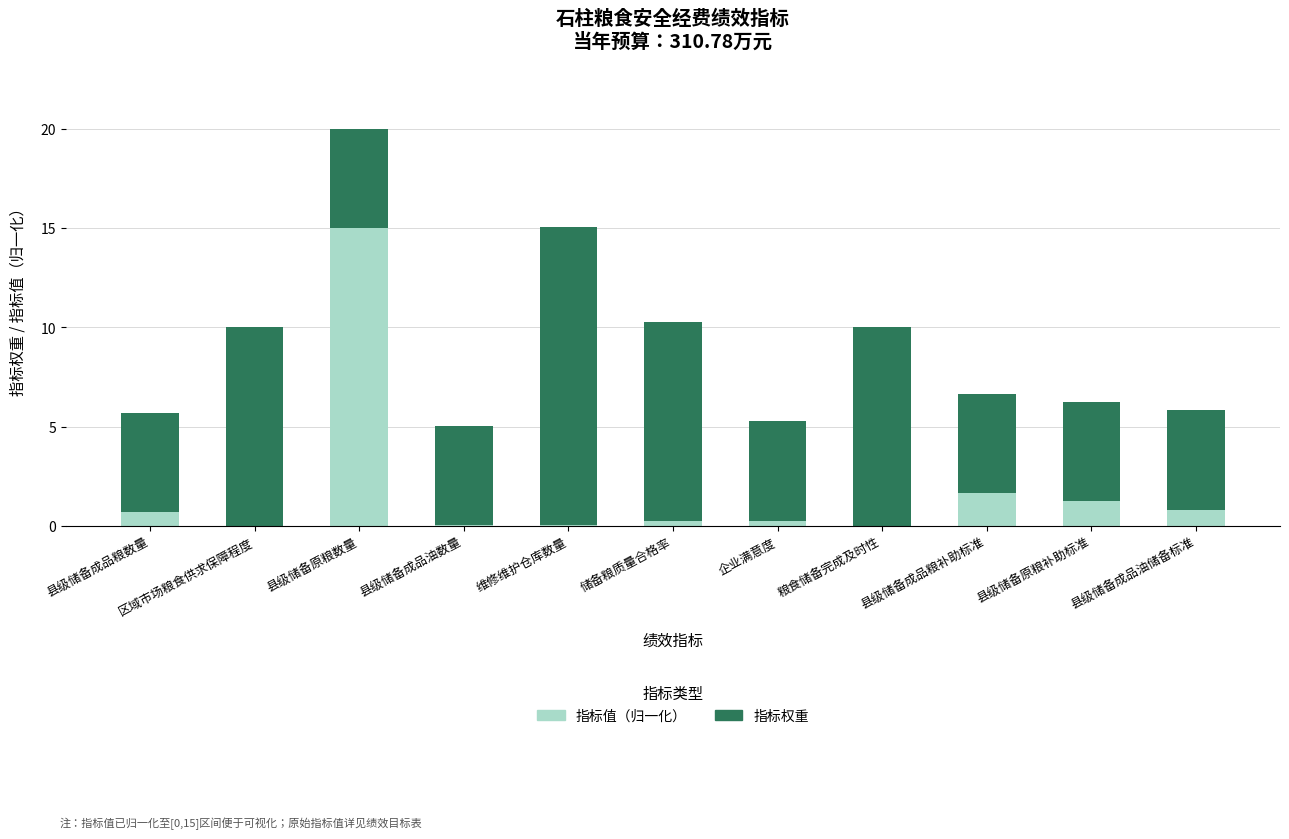

What is the maximum value for 指标值（归一化）?

15.0